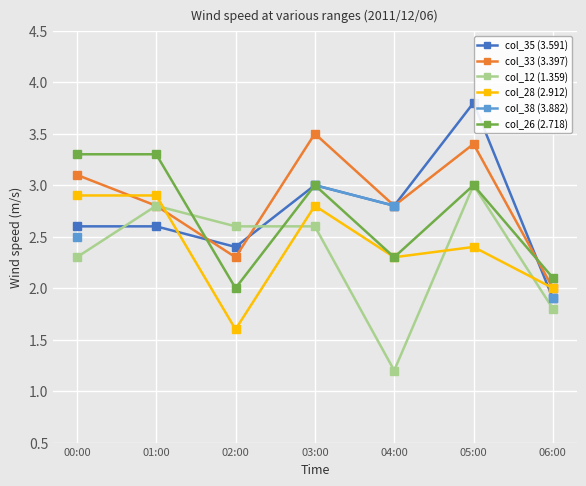

What value does the col_33 (3.397) series have at 03:00?

3.5